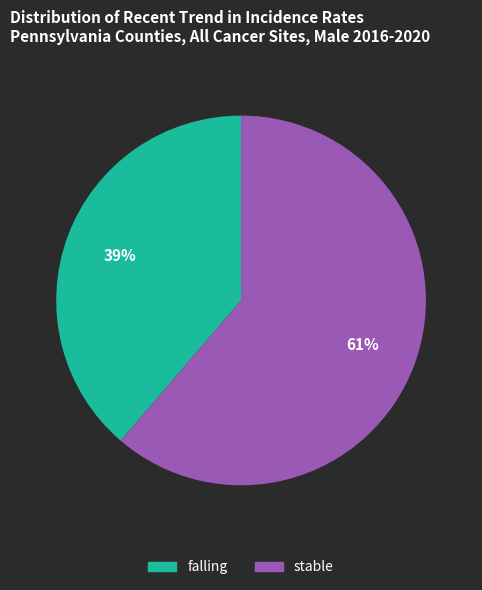

What is the majority slice?

stable